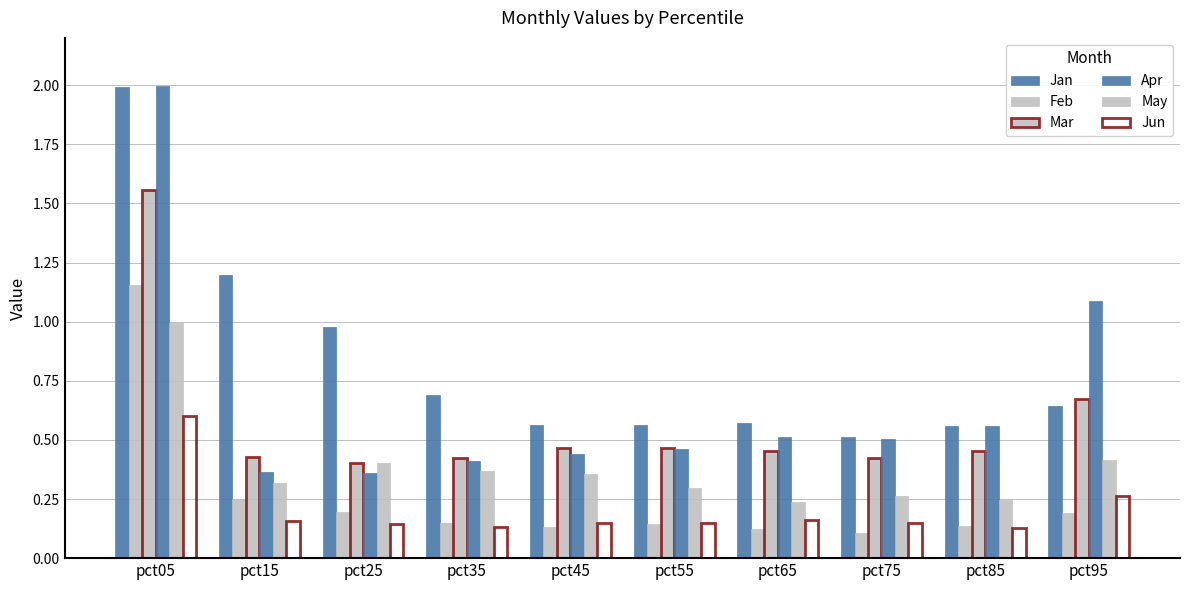

Reading left to right, list all the values displayed in this chart.

Jan: pct05=2.0	pct15=1.2	pct25=1.0	pct35=0.7	pct45=0.6	pct55=0.6	pct65=0.6	pct75=0.5	pct85=0.6	pct95=0.6
Feb: pct05=1.2	pct15=0.2	pct25=0.2	pct35=0.1	pct45=0.1	pct55=0.1	pct65=0.1	pct75=0.1	pct85=0.1	pct95=0.2
Mar: pct05=1.6	pct15=0.4	pct25=0.4	pct35=0.4	pct45=0.5	pct55=0.5	pct65=0.5	pct75=0.4	pct85=0.5	pct95=0.7
Apr: pct05=2.0	pct15=0.4	pct25=0.4	pct35=0.4	pct45=0.4	pct55=0.5	pct65=0.5	pct75=0.5	pct85=0.6	pct95=1.1
May: pct05=1.0	pct15=0.3	pct25=0.4	pct35=0.4	pct45=0.4	pct55=0.3	pct65=0.2	pct75=0.3	pct85=0.2	pct95=0.4
Jun: pct05=0.6	pct15=0.2	pct25=0.1	pct35=0.1	pct45=0.1	pct55=0.1	pct65=0.2	pct75=0.2	pct85=0.1	pct95=0.3